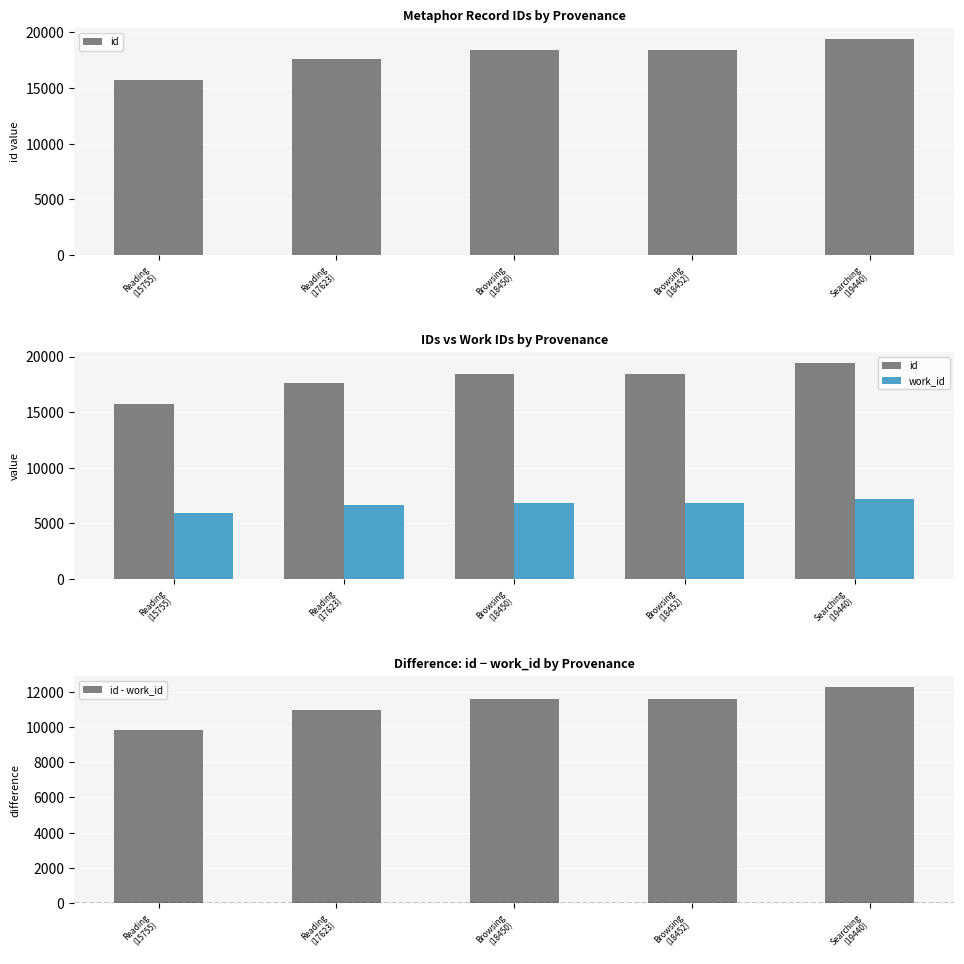

Rank the series by their average value, from highest to lowest.

id, id - work_id, work_id